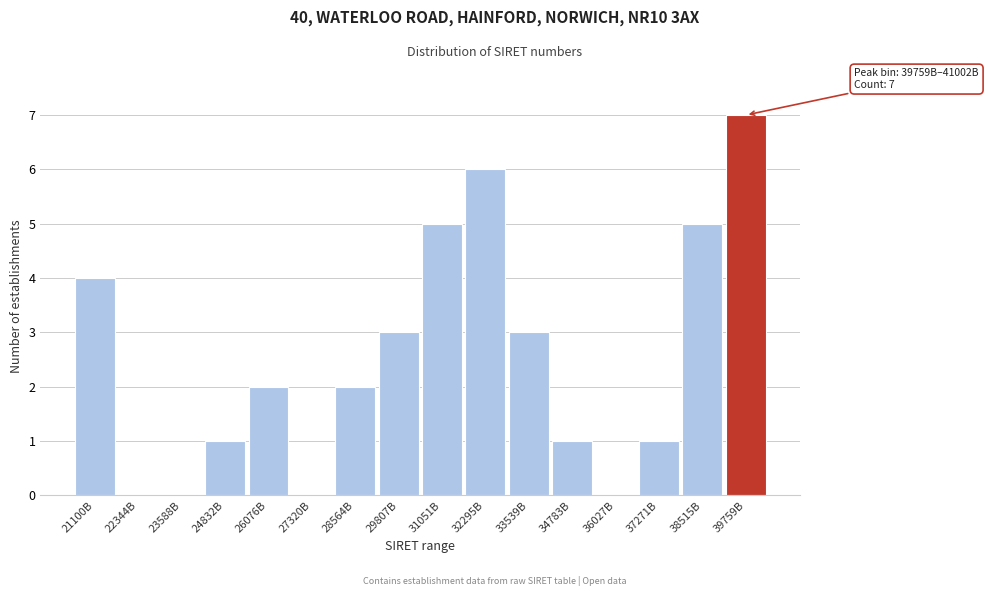

Reading right to left, transcribe all the data shown in this chart.

39759B=7	38515B=5	37271B=1	36027B=0	34783B=1	33539B=3	32295B=6	31051B=5	29807B=3	28564B=2	27320B=0	26076B=2	24832B=1	23588B=0	22344B=0	21100B=4